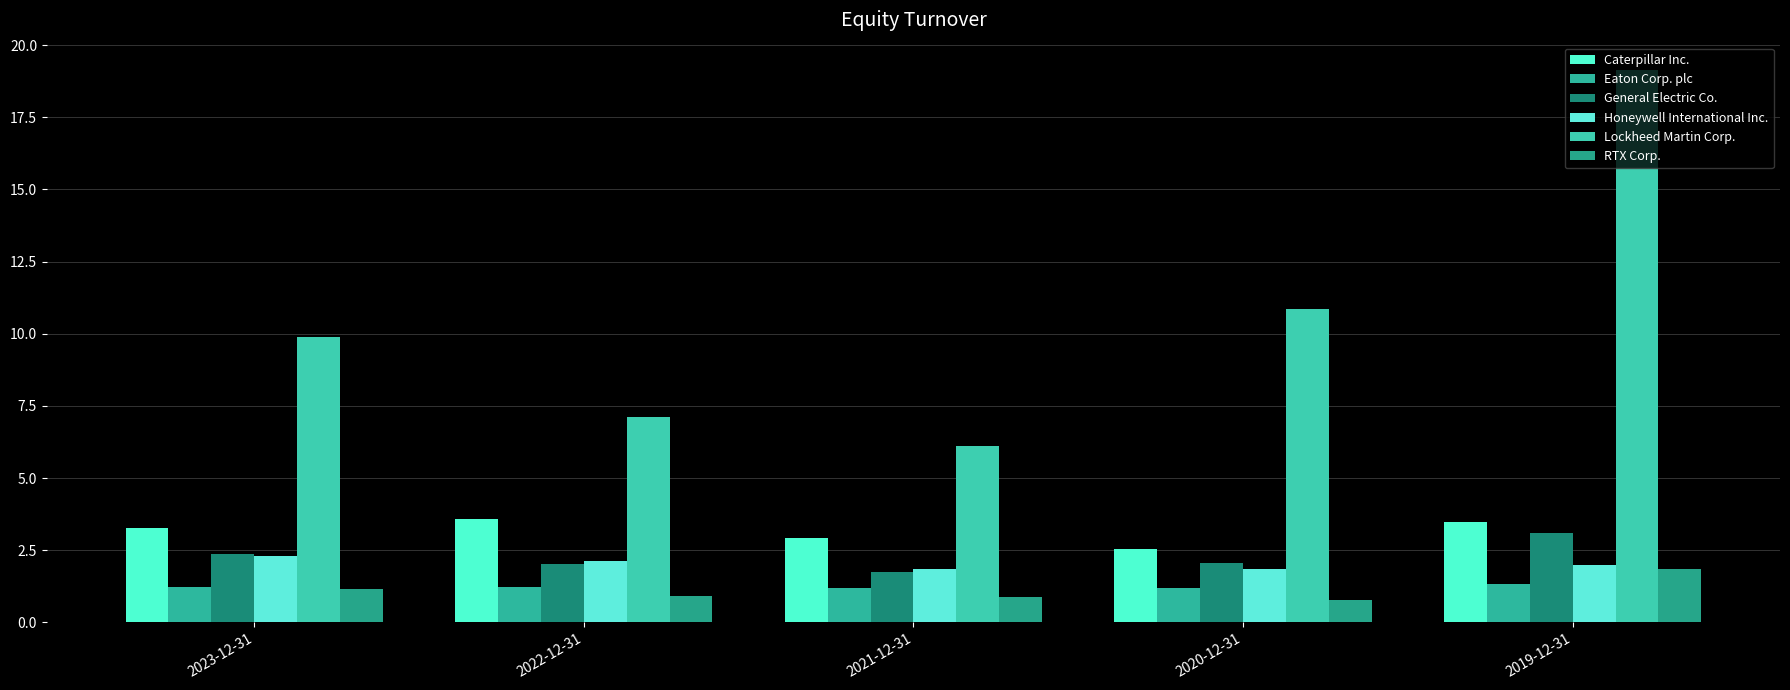

At which label does Caterpillar Inc. first exceed 3?

2023-12-31